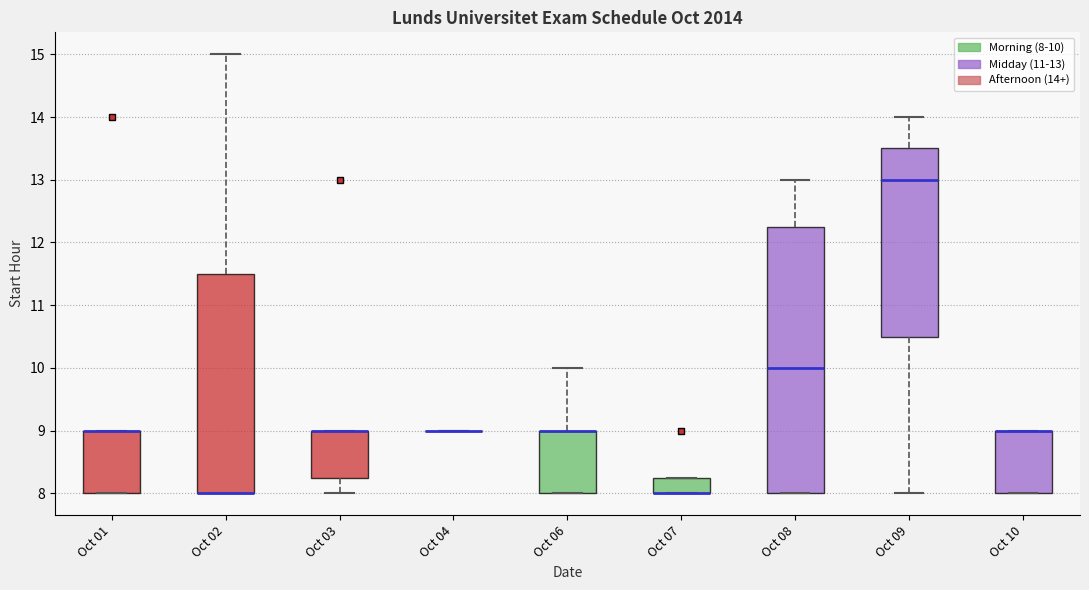

Reading left to right, read every box against the y-axis: the position of its median line, the range the box covers, and the ends of its whiskers. The values are not printed on the chart, so give them approximately, as read against the axis.

Oct 01: median 9.0 (drawn on the box's upper edge), box 8.0 to 9.0, whiskers 8.0 to 9.0
Oct 02: median 8.0 (drawn on the box's lower edge), box 8.0 to 11.5, whiskers 8.0 to 15.0
Oct 03: median 9.0 (drawn on the box's upper edge), box 8.3 to 9.0, whiskers 8.0 to 9.0
Oct 04: box collapsed to a line at 9.0, whiskers 9.0 to 9.0
Oct 06: median 9.0 (drawn on the box's upper edge), box 8.0 to 9.0, whiskers 8.0 to 10.0
Oct 07: median 8.0 (drawn on the box's lower edge), box 8.0 to 8.3, whiskers 8.0 to 8.3
Oct 08: median 10.0, box 8.0 to 12.3, whiskers 8.0 to 13.0
Oct 09: median 13.0, box 10.5 to 13.5, whiskers 8.0 to 14.0
Oct 10: median 9.0 (drawn on the box's upper edge), box 8.0 to 9.0, whiskers 8.0 to 9.0